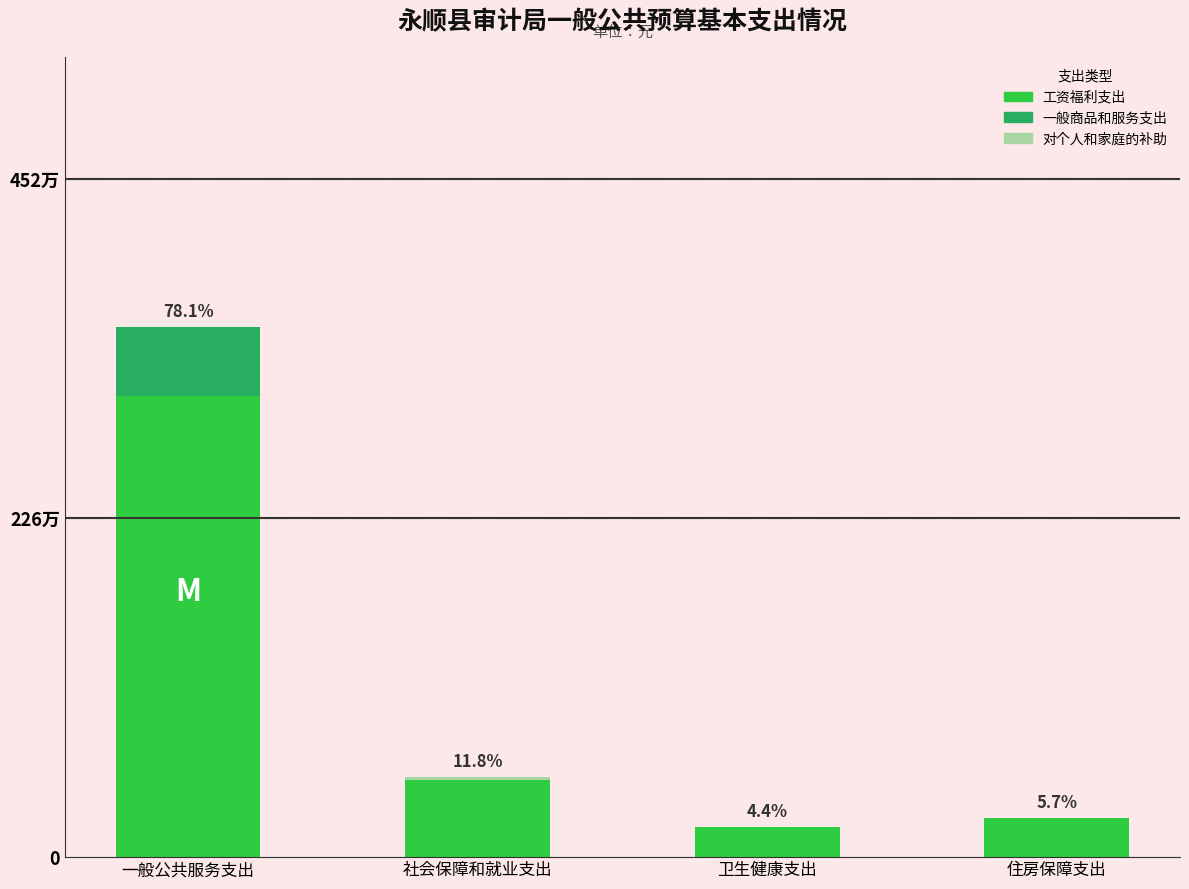

What are all the series names shown in the legend?

工资福利支出, 一般商品和服务支出, 对个人和家庭的补助